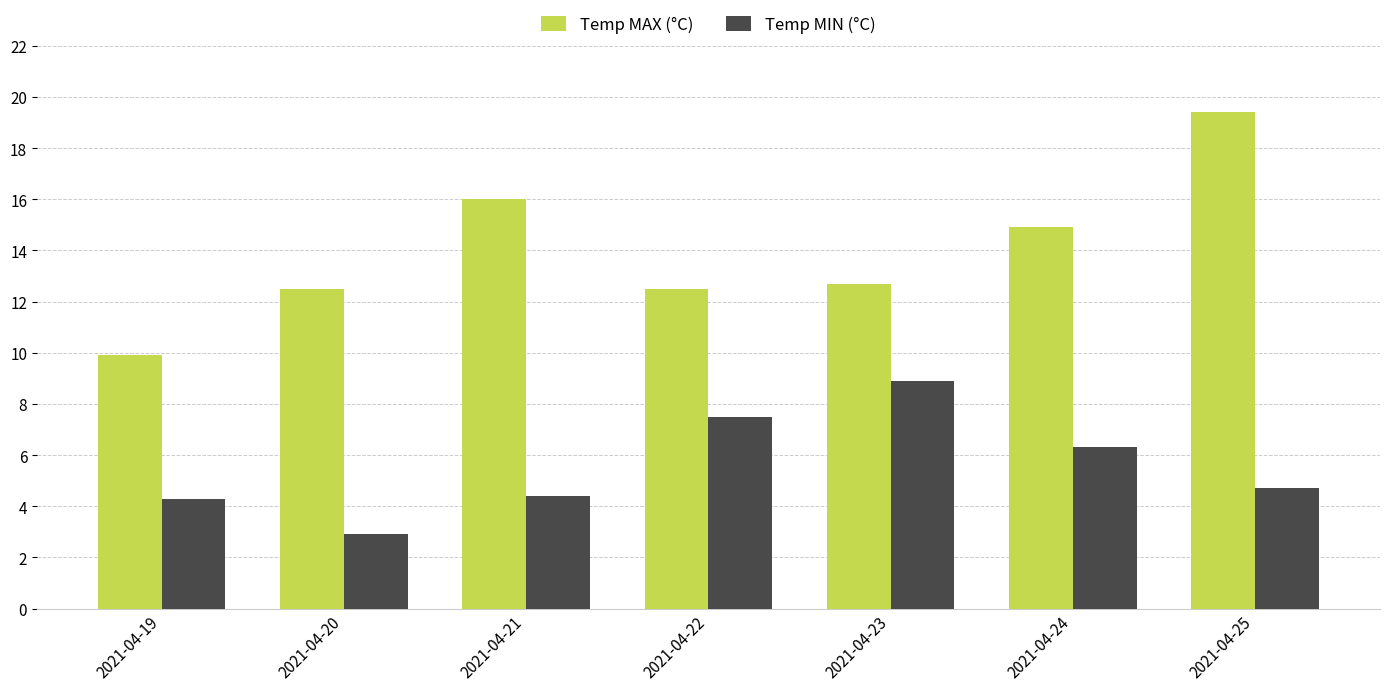

What is the difference between the maximum and minimum values in the Temp MIN (°C) series?

6.0